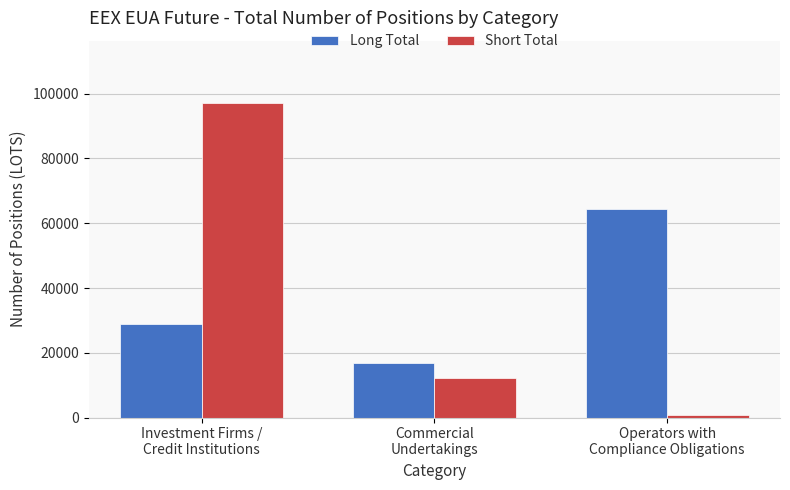

List the series in order of their peak value, highest first.

Short Total, Long Total